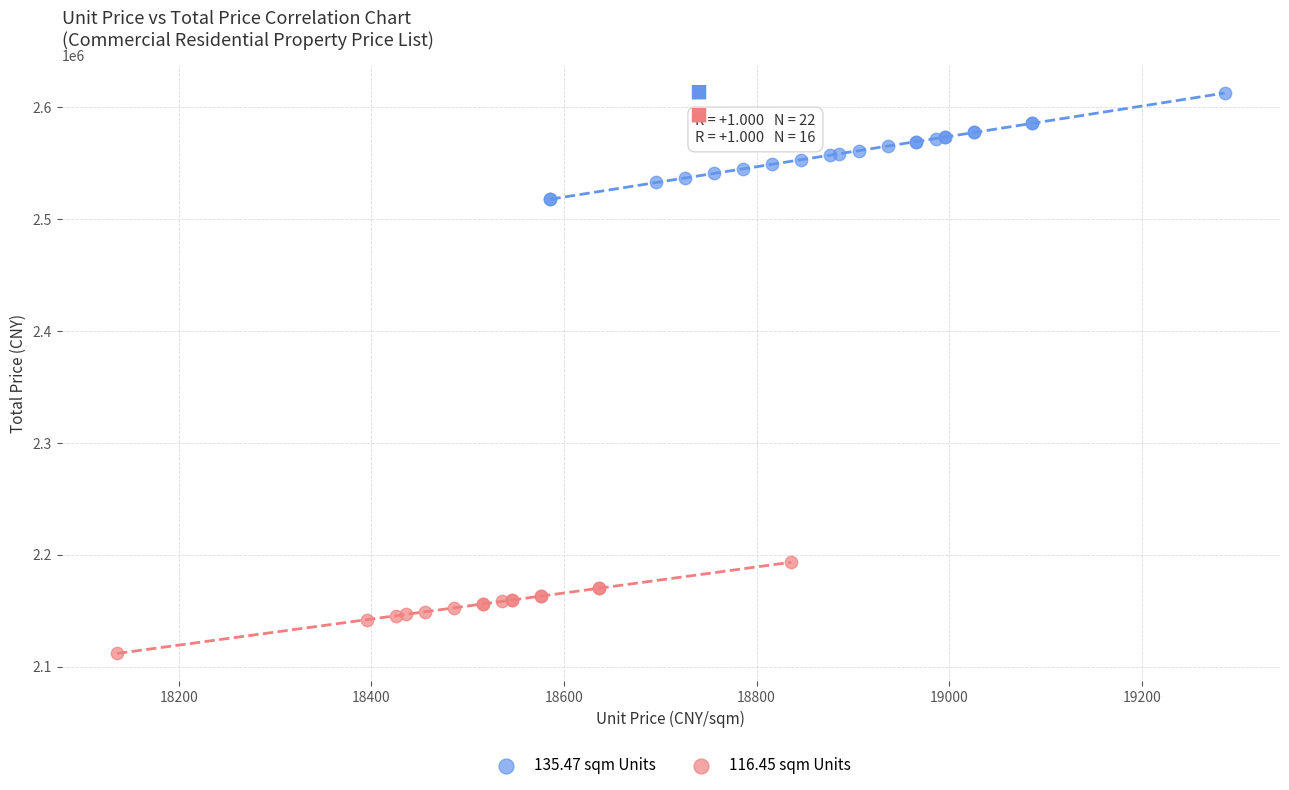

Which series contains the lowest Y value?

116.45 sqm Units